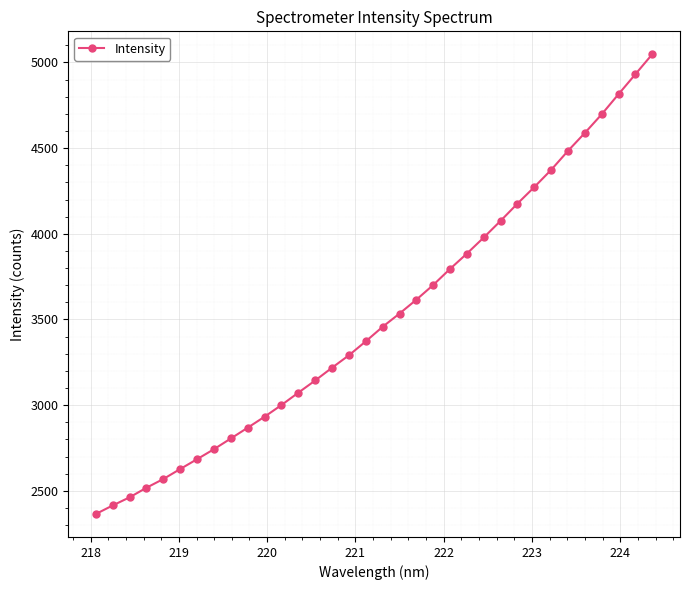

How many data points are above 3457?

17